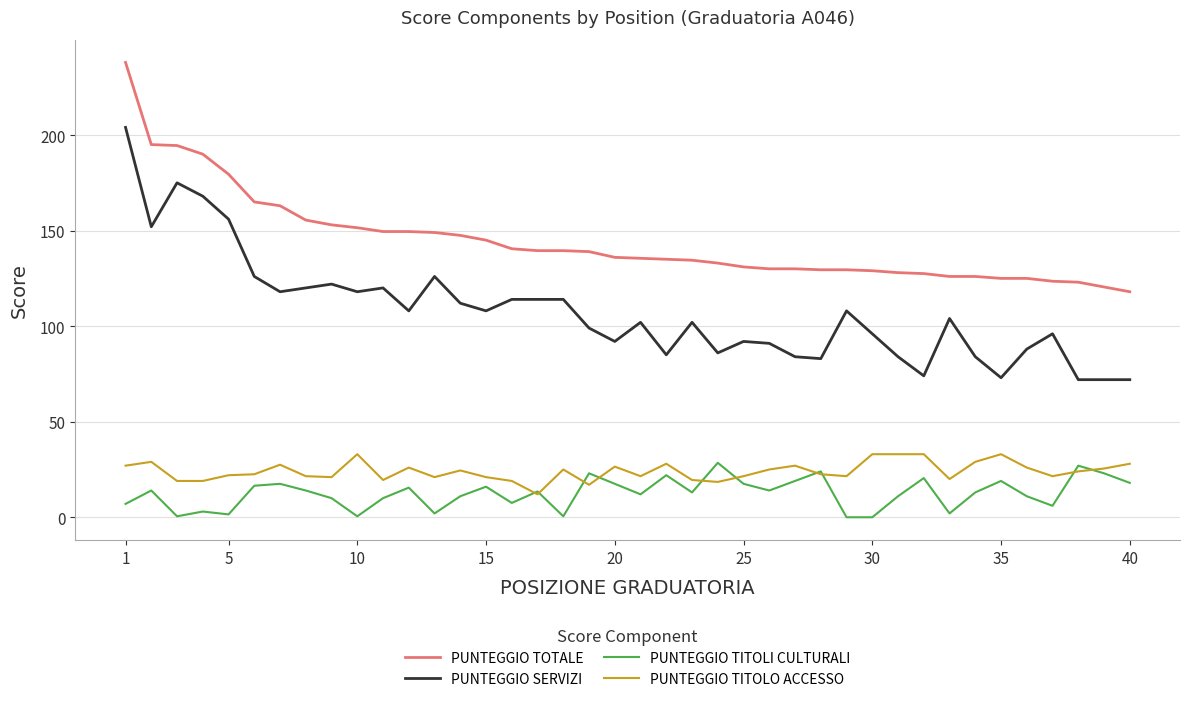

Which series has the largest total across all categories?

PUNTEGGIO TOTALE